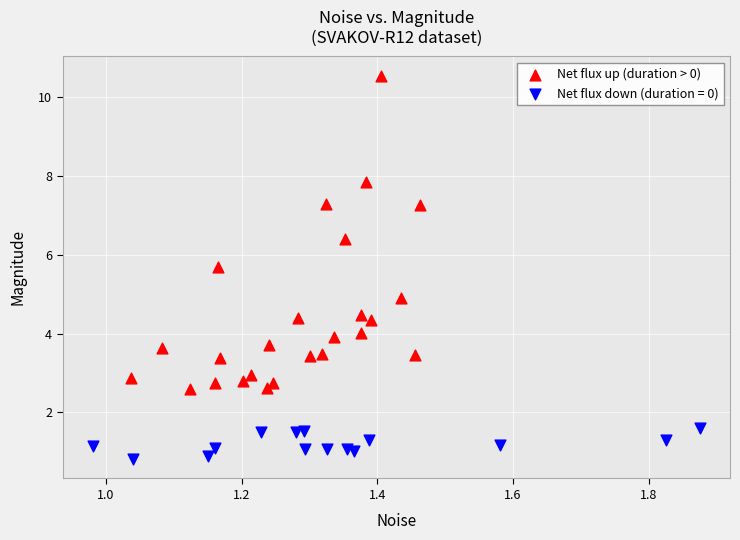

Which series reaches the minimum Y coordinate?

Net flux down (duration = 0)